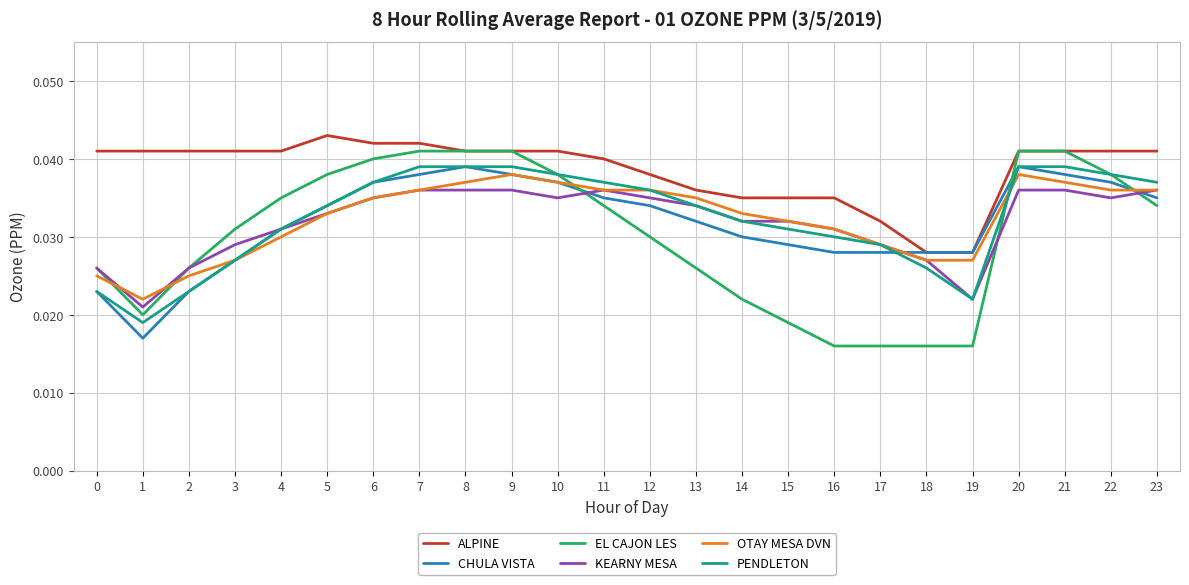

Which series has the widest spread of values?

EL CAJON LES